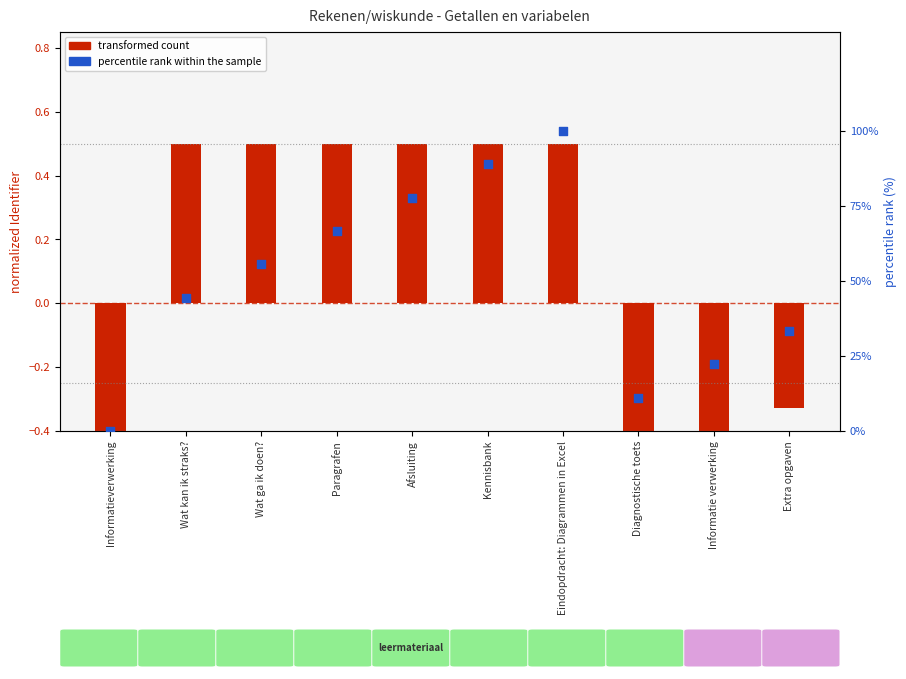

Which series reaches the maximum Y coordinate?

percentile rank within the sample